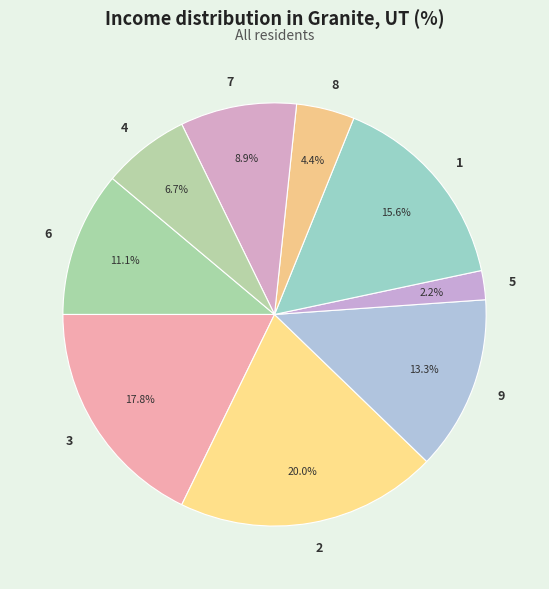

Rank the categories by value from lowest to highest.

5, 8, 4, 7, 6, 9, 1, 3, 2